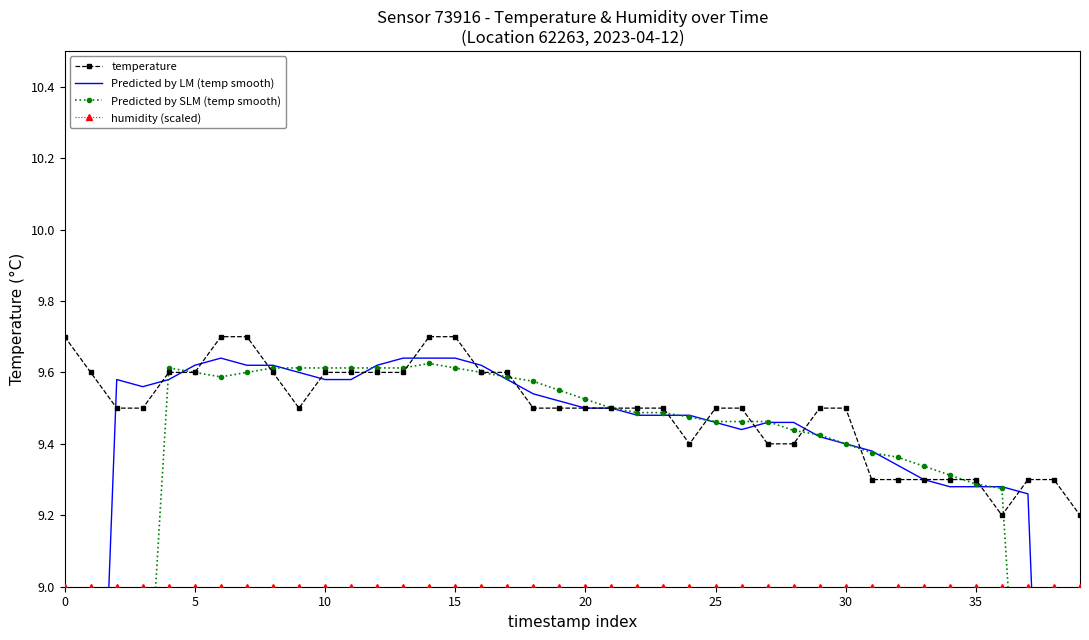

Is it true that temperature equals 5.4 at 5?

False